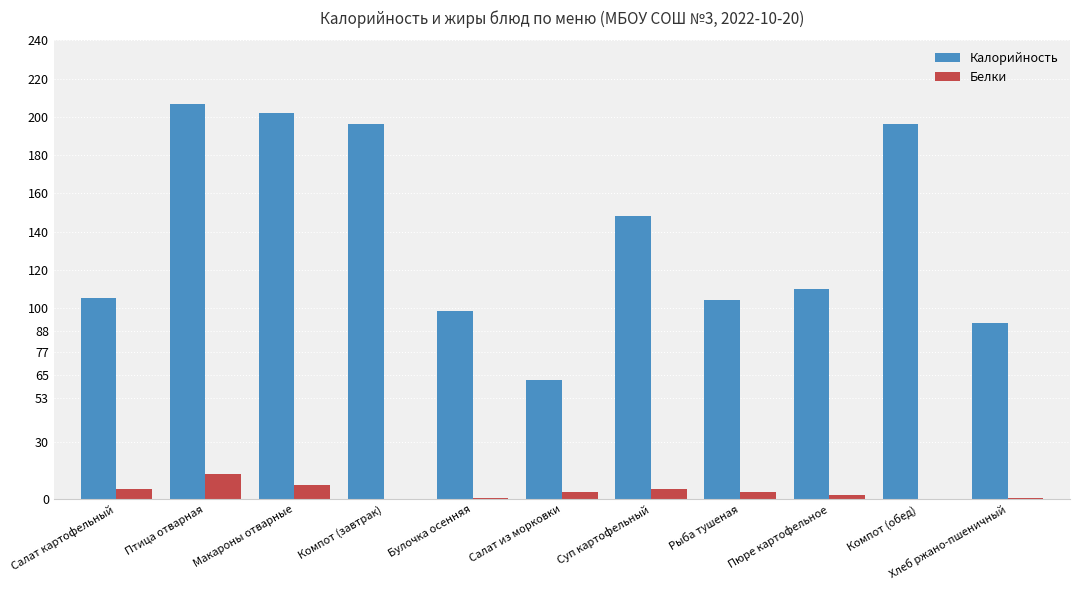

Which series changed the most between Птица отварная and Салат из морковки?

Калорийность